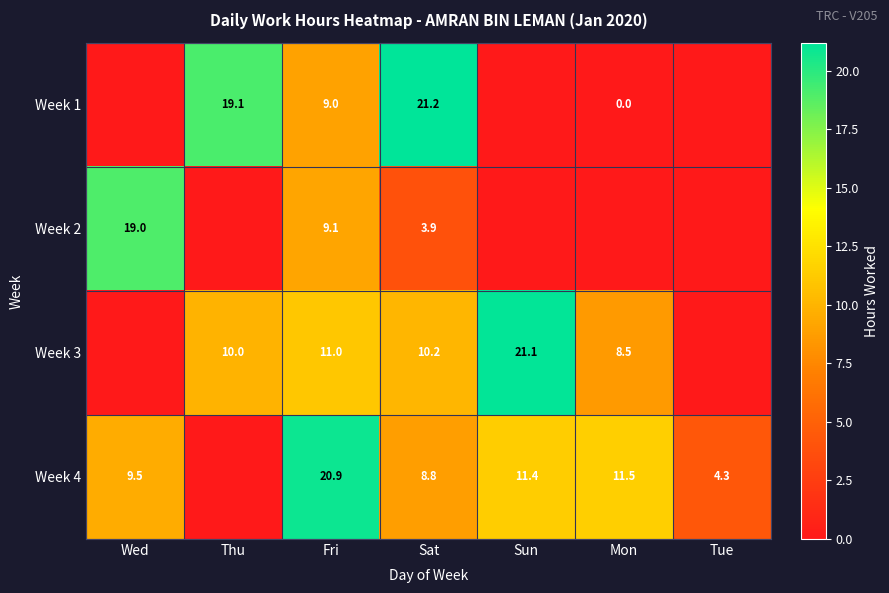

What is the total value across all series at Sat?

44.1